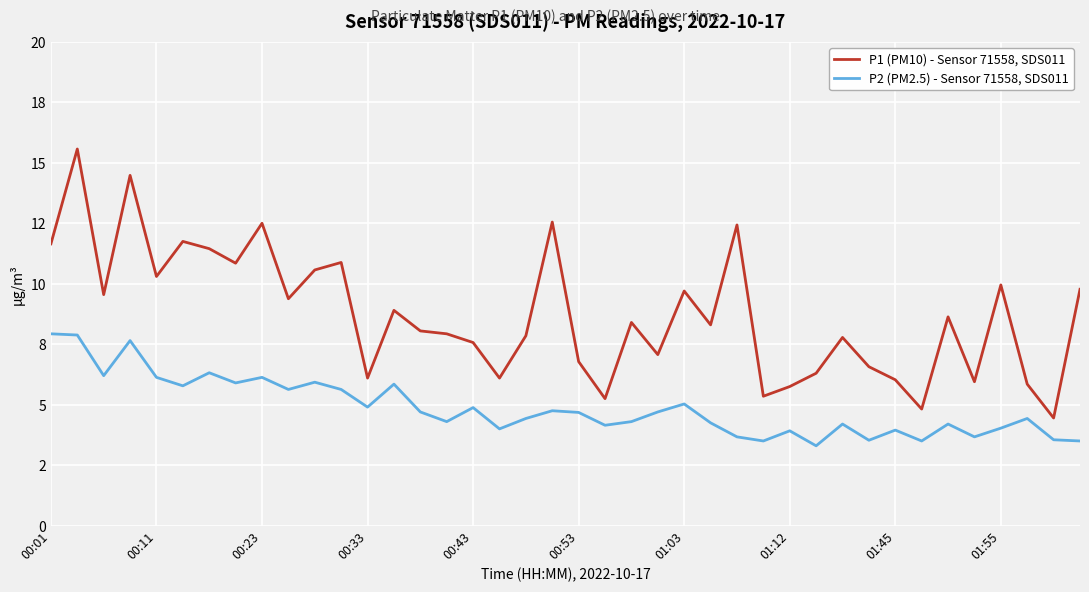

What is the minimum value for P1 (PM10) - Sensor 71558, SDS011?

4.5